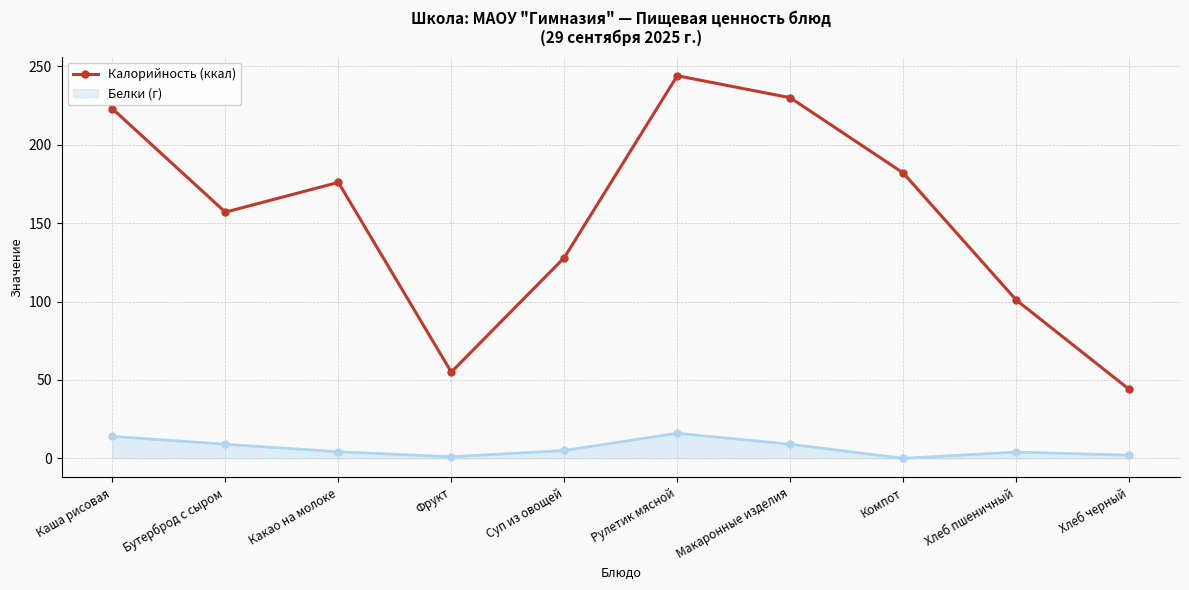

What is the spread (max minus min) of values at Суп из овощей?

123.0